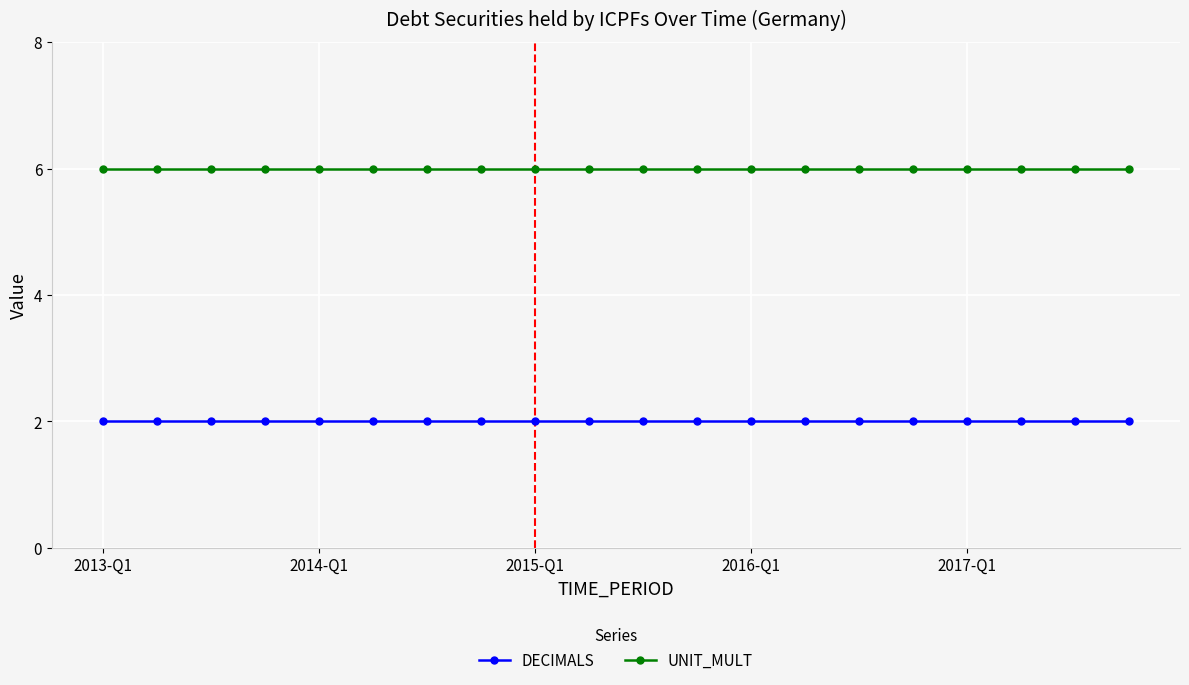

Which series has the largest total across all categories?

UNIT_MULT